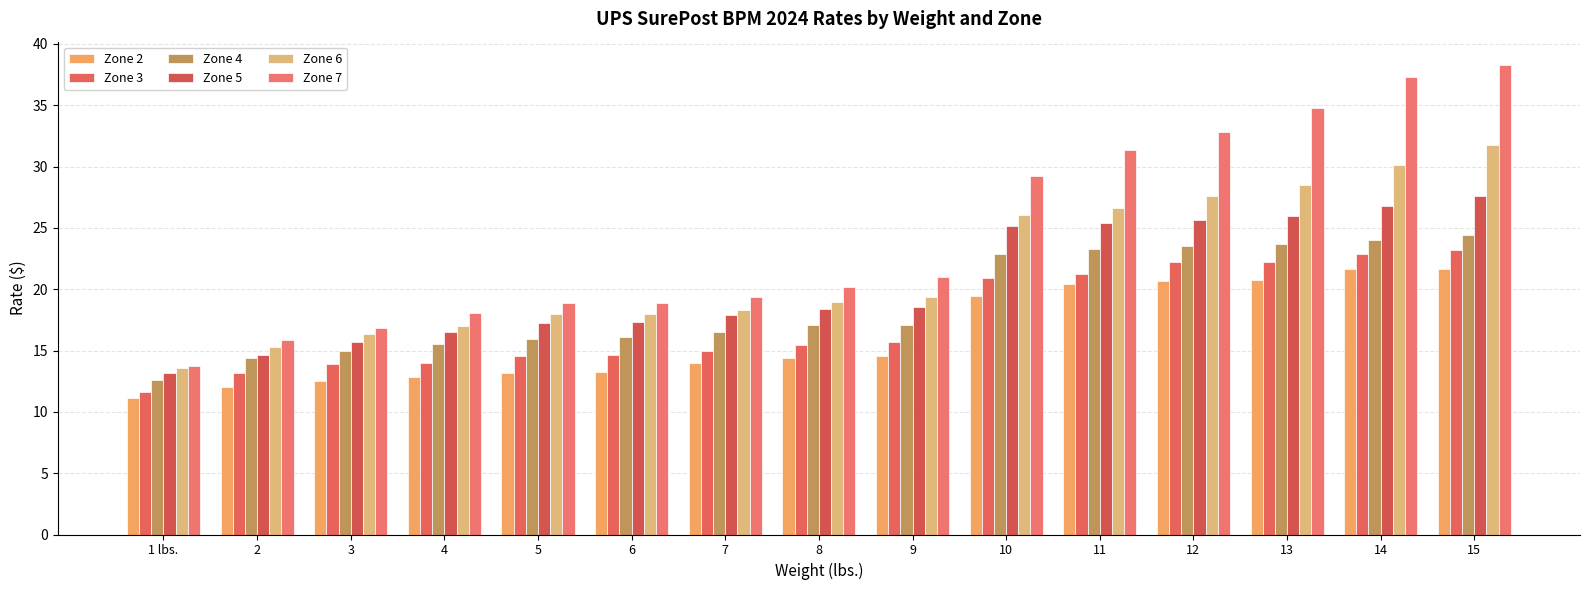

Reading left to right, extract all data points from this chart.

Zone 2: 1 lbs.=11.2	2=12.0	3=12.5	4=12.8	5=13.2	6=13.3	7=14.0	8=14.4	9=14.6	10=19.4	11=20.4	12=20.6	13=20.7	14=21.6	15=21.6
Zone 3: 1 lbs.=11.6	2=13.2	3=13.9	4=14.0	5=14.6	6=14.6	7=14.9	8=15.5	9=15.7	10=20.9	11=21.3	12=22.2	13=22.2	14=22.9	15=23.2
Zone 4: 1 lbs.=12.6	2=14.4	3=15.0	4=15.6	5=15.9	6=16.1	7=16.5	8=17.1	9=17.1	10=22.9	11=23.3	12=23.5	13=23.7	14=24.0	15=24.4
Zone 5: 1 lbs.=13.2	2=14.7	3=15.7	4=16.5	5=17.3	6=17.3	7=17.9	8=18.4	9=18.5	10=25.2	11=25.4	12=25.6	13=26.0	14=26.8	15=27.6
Zone 6: 1 lbs.=13.6	2=15.3	3=16.3	4=17.0	5=17.9	6=17.9	7=18.3	8=19.0	9=19.4	10=26.0	11=26.7	12=27.6	13=28.5	14=30.1	15=31.8
Zone 7: 1 lbs.=13.7	2=15.8	3=16.9	4=18.1	5=18.9	6=18.9	7=19.4	8=20.1	9=21.0	10=29.2	11=31.4	12=32.8	13=34.8	14=37.3	15=38.3